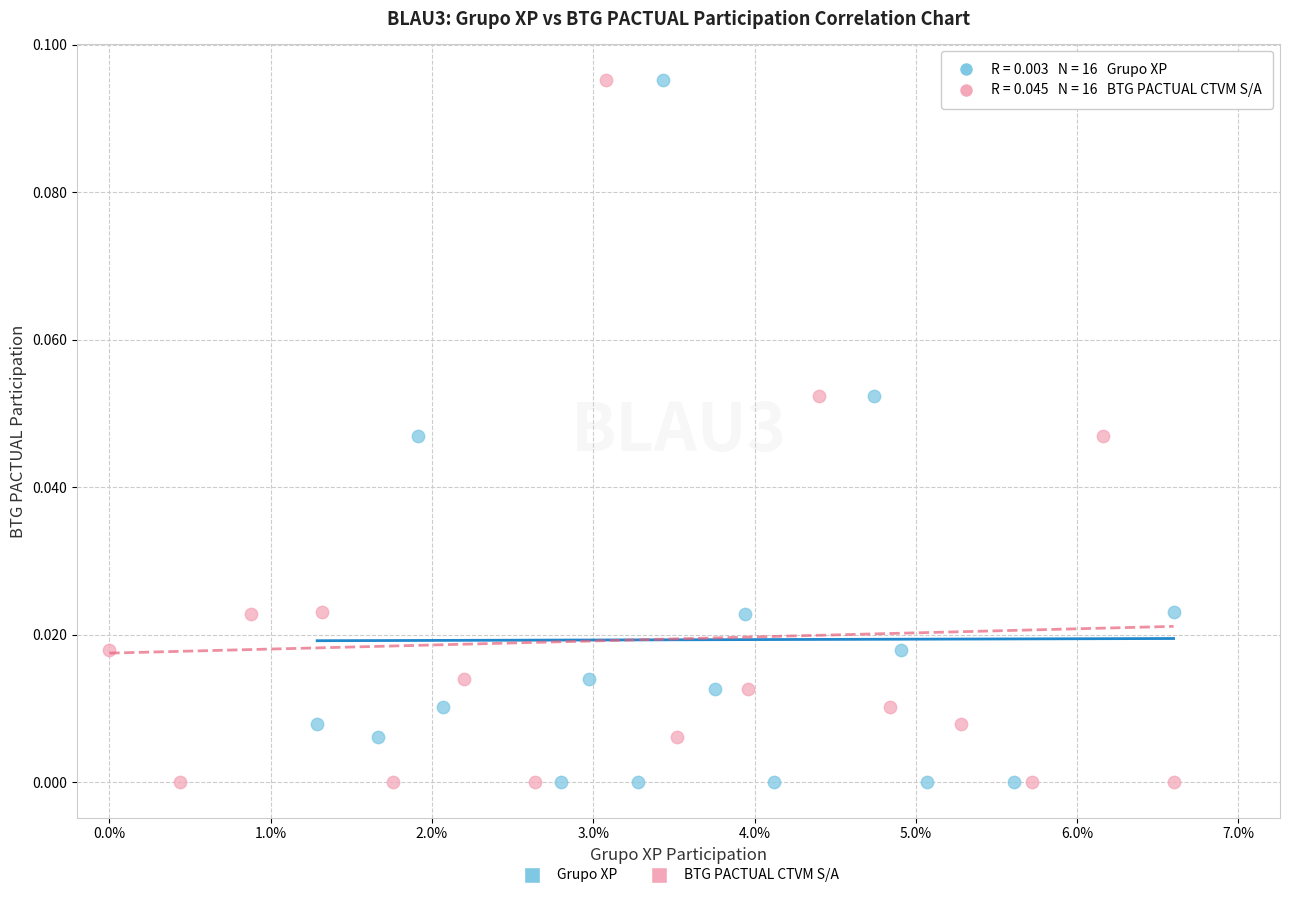

What are all the series names shown in the legend?

Grupo XP, BTG PACTUAL CTVM S/A